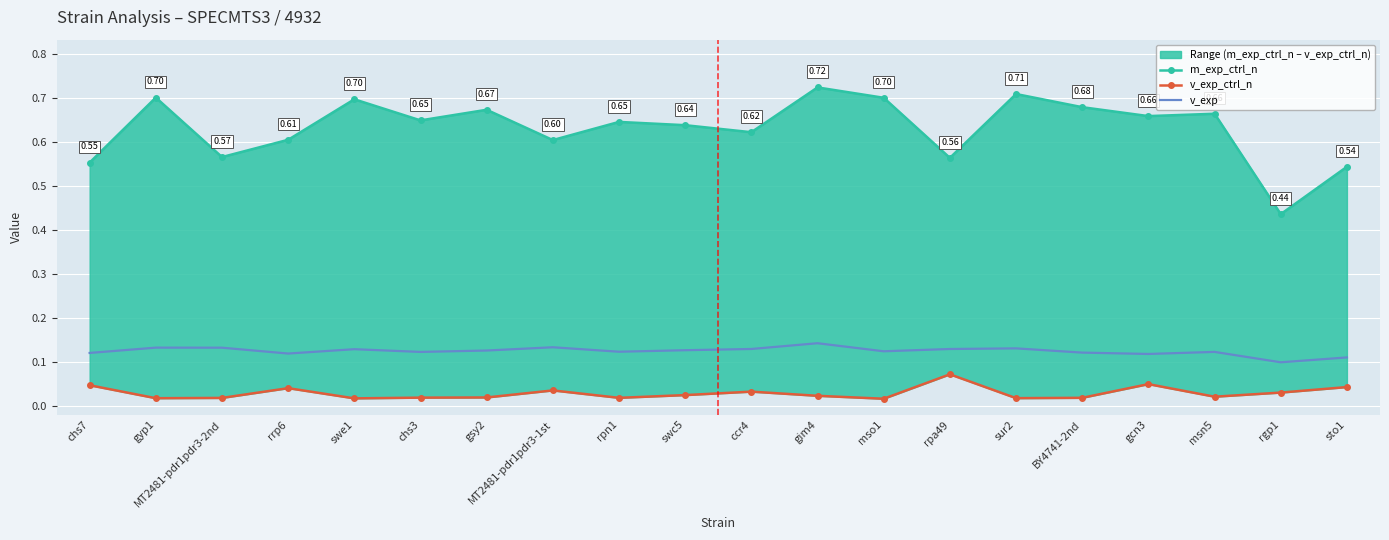

List the series in order of their overall mean, highest first.

m_exp_ctrl_n, v_exp, v_exp_ctrl_n